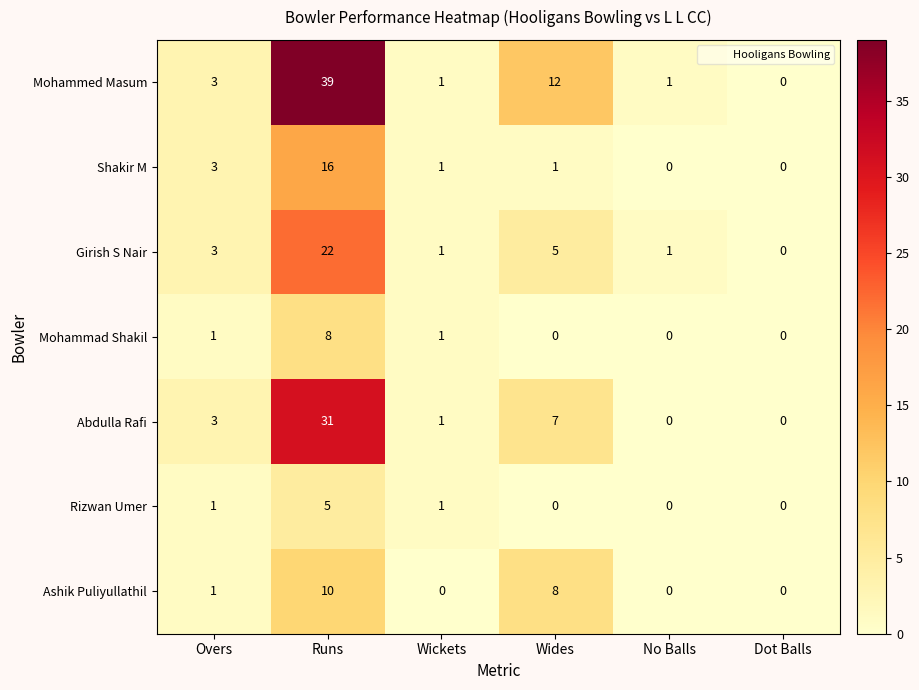

What is the difference between the maximum and minimum values in the Girish S Nair series?

22